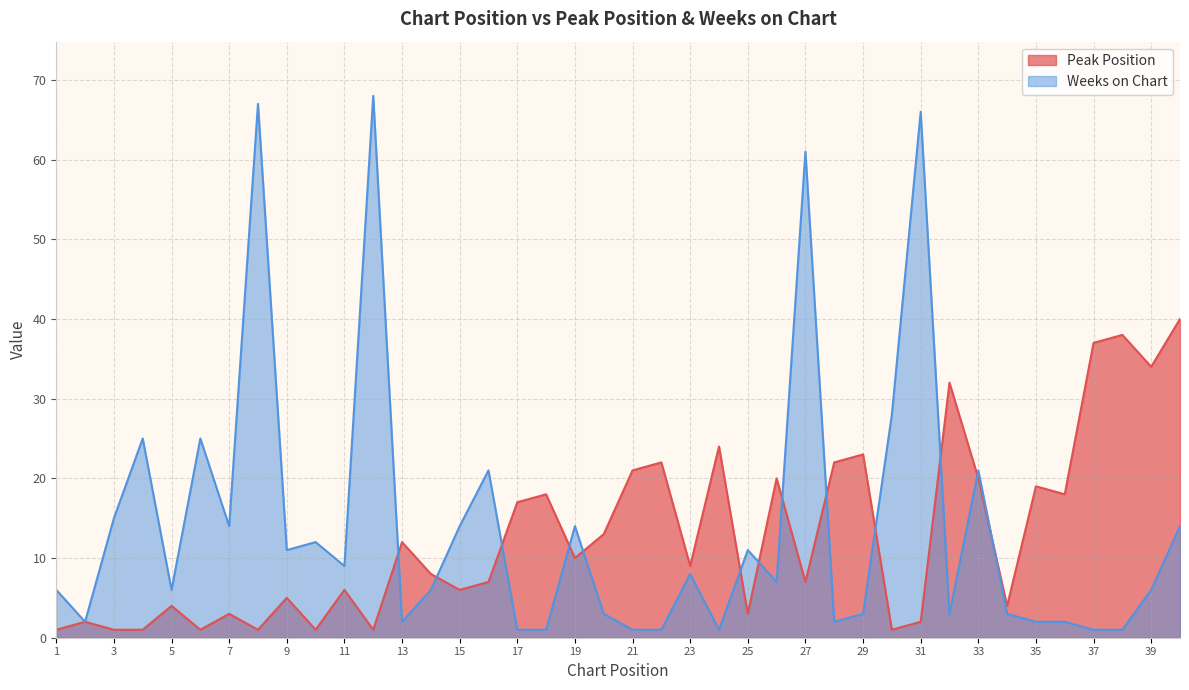

What is the difference between the highest and lowest values at 6?

24